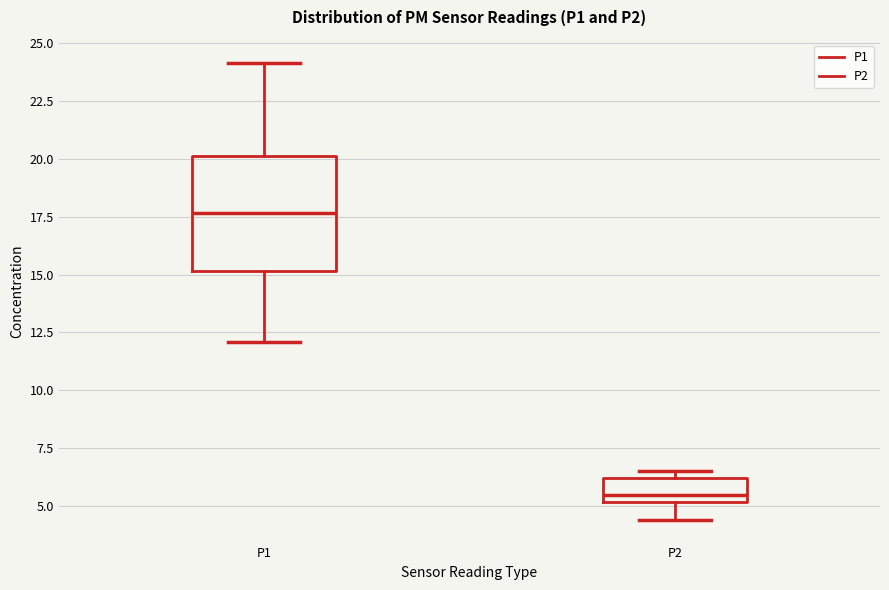

Which box is the tallest, from its lower edge to its upper edge?

P1